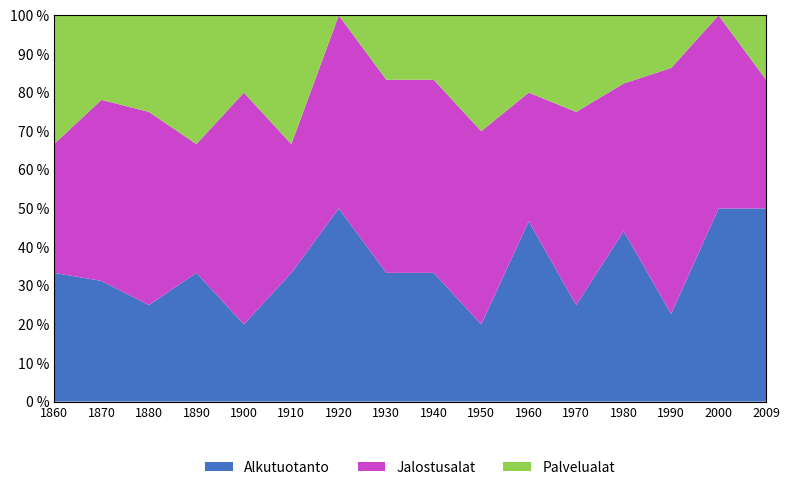

The Alkutuotanto series shows 8.0 at 1900. True or false?

False